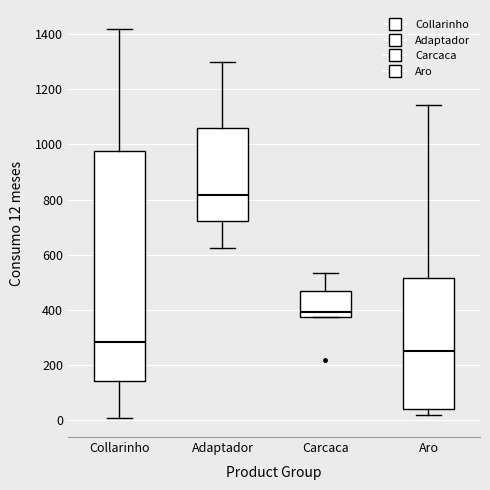

Comparing the boxes themselves (not the whiskers), which one is the tallest?

Collarinho